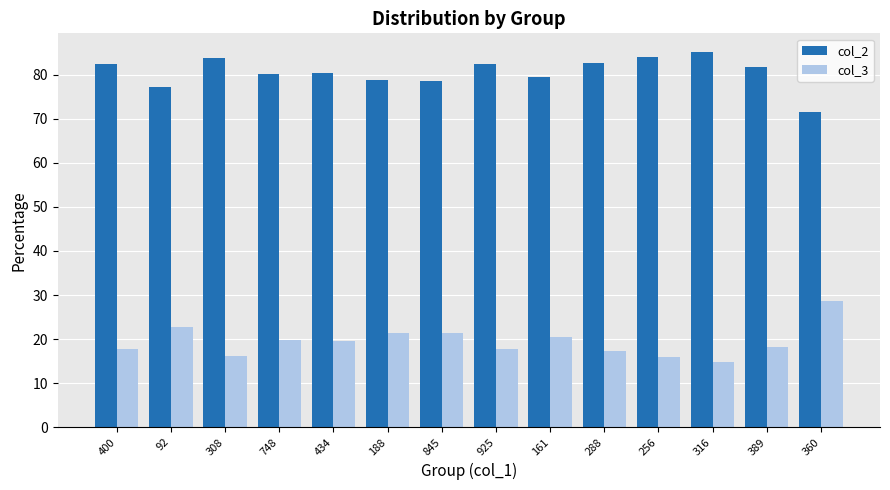

Where does the col_3 series first go above 19?

92